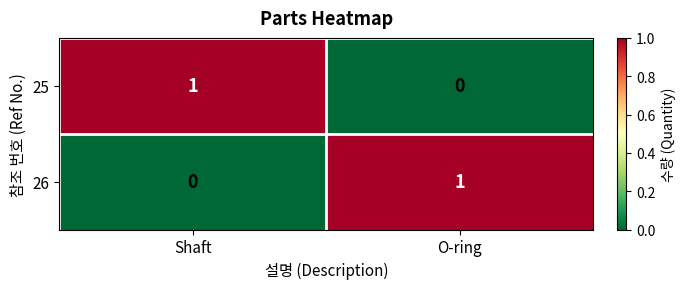

Rank the categories by 26 value from highest to lowest.

O-ring, Shaft